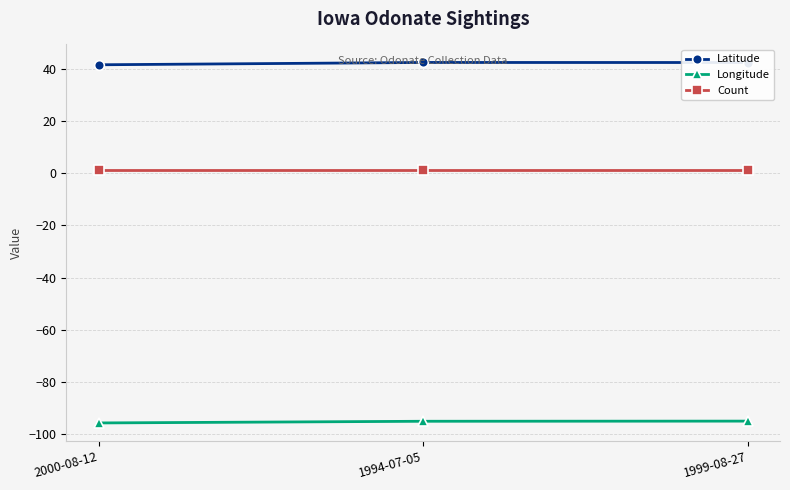

Which series has the largest total across all categories?

Latitude